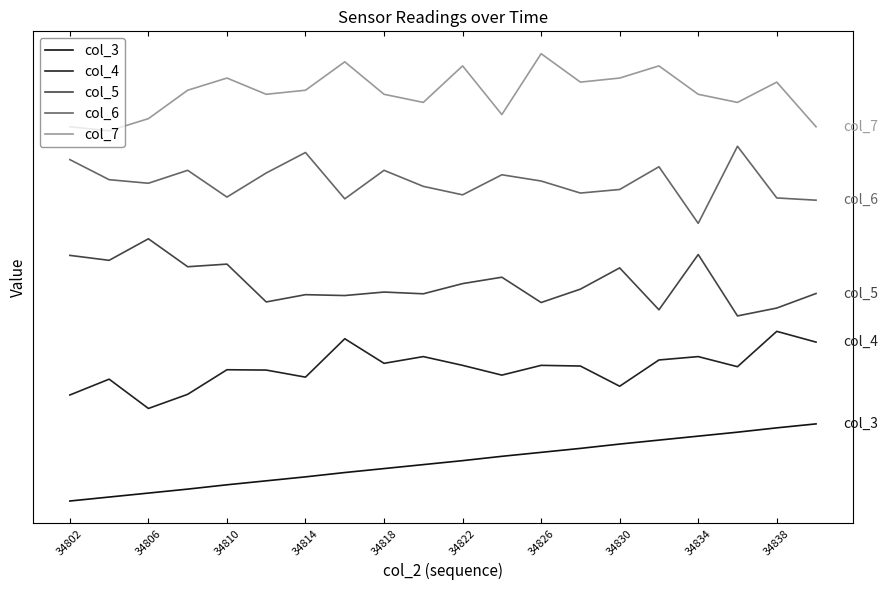

What is the difference between the maximum and second lowest values in the col_4 series?

0.8